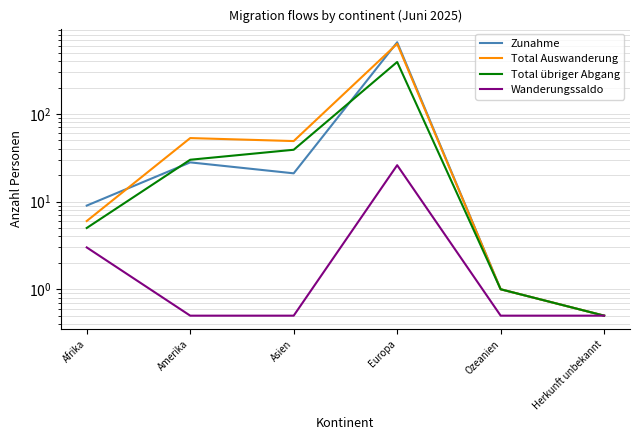

Count the number of data series in this chart.

4